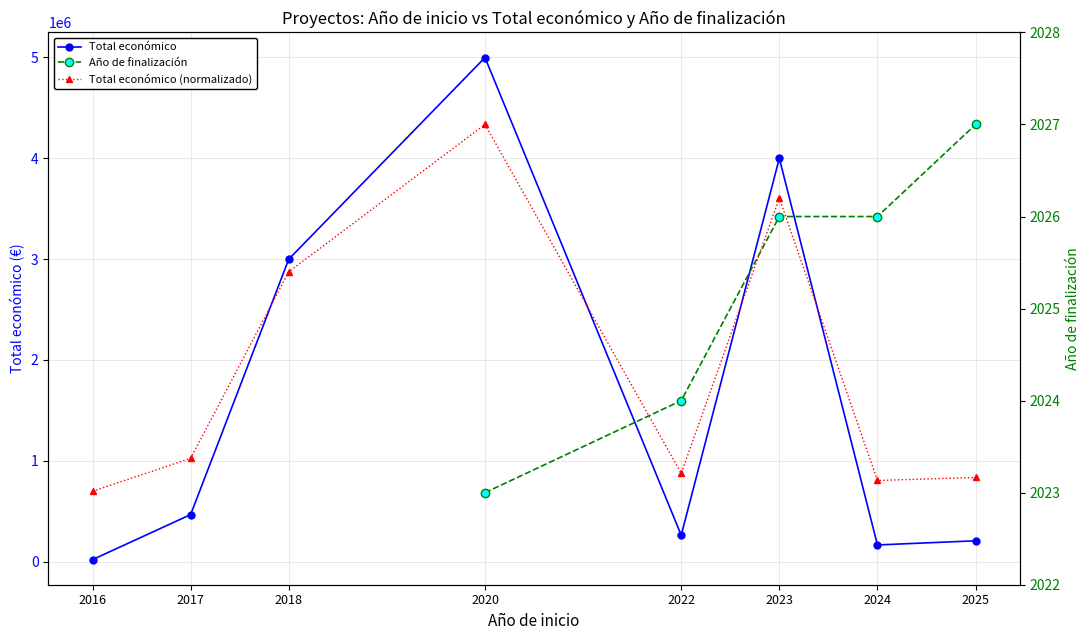

Which label corresponds to the largest value in the chart?

2020